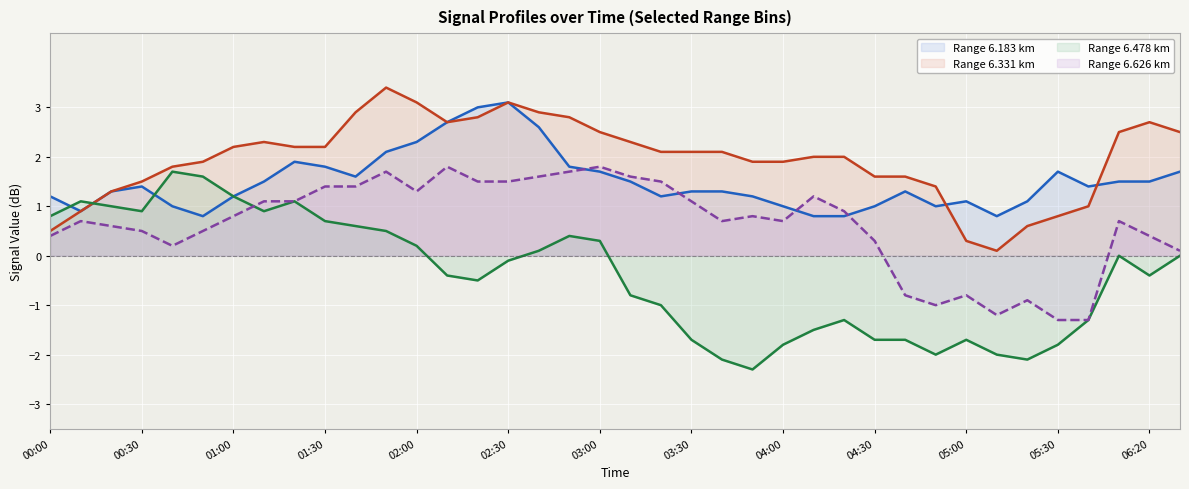

What is the total value across all series at 04:30?

1.2